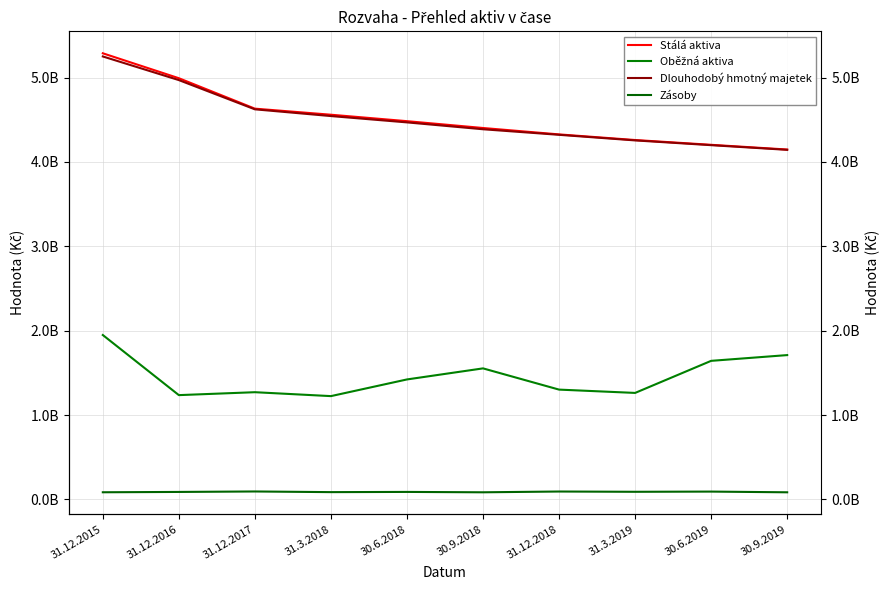

What is the maximum value shown in the chart?

5288982671.9